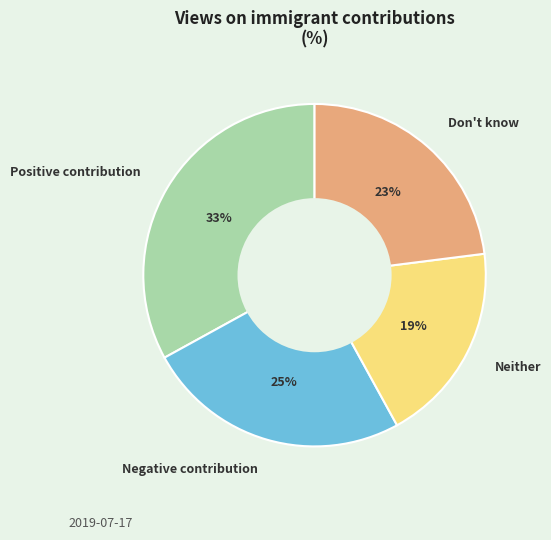

The Negative contribution slice represents 25% of the pie. True or false?

True